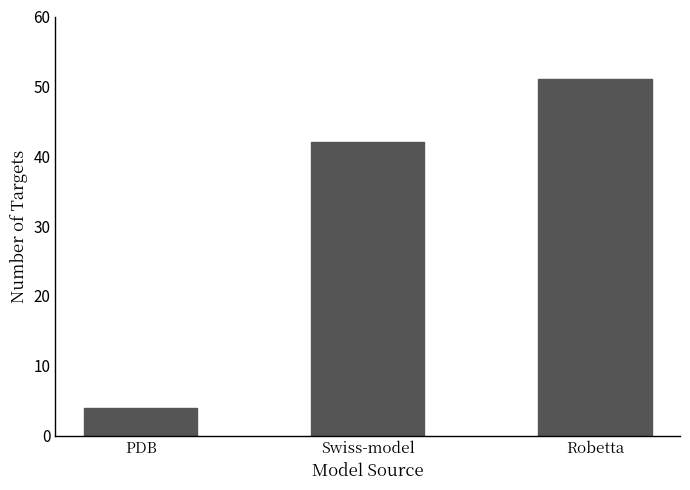

What is the label of the 1st bar from the right?

Robetta